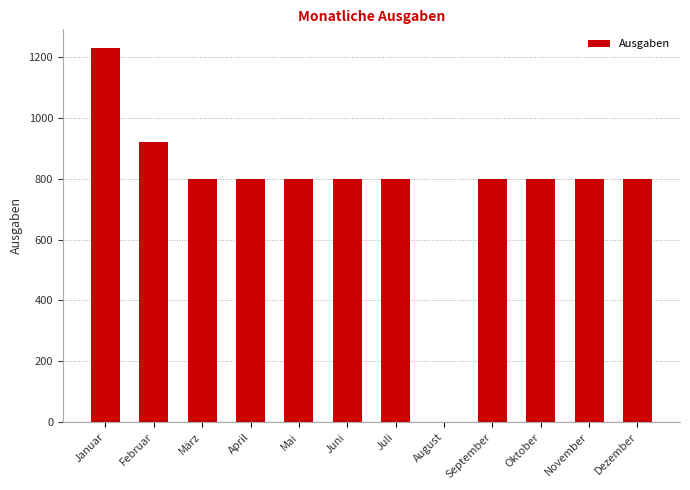

Approximately how many times larger is the value at März compared to November?

1.0